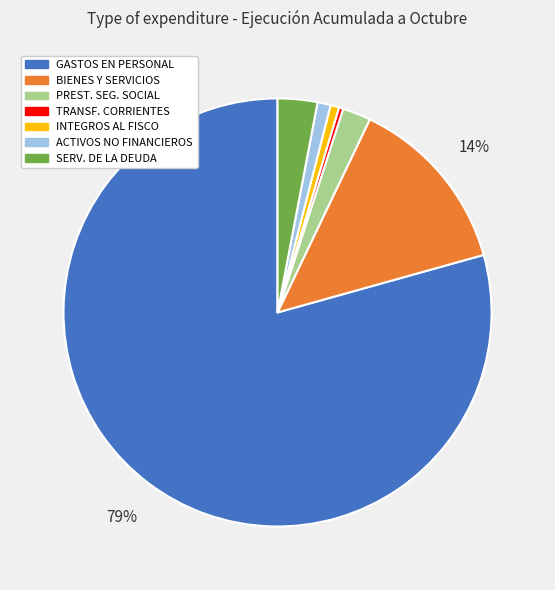

To the nearest percent, what is the average slice percentage?

14%